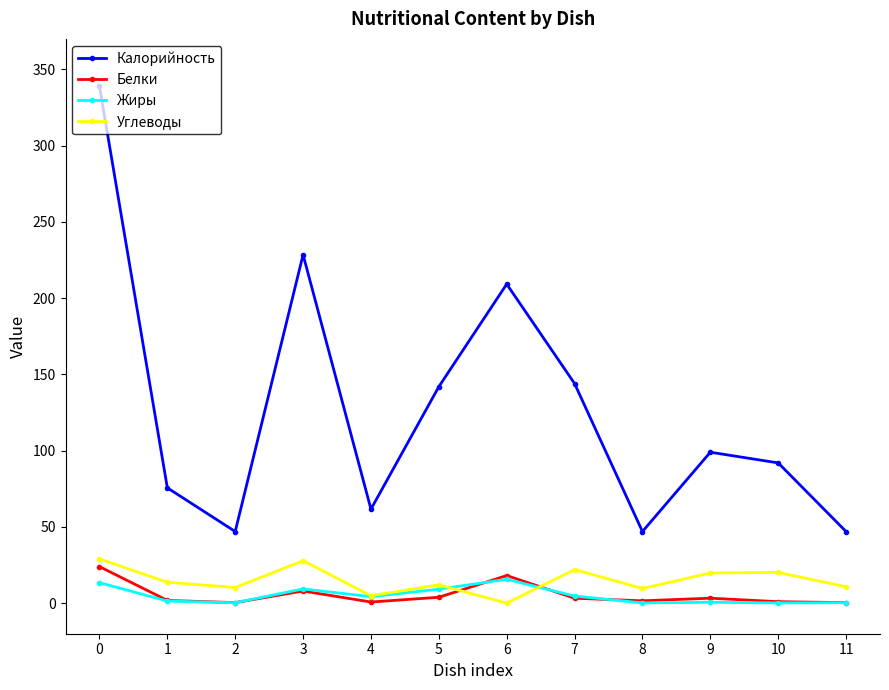

What is the difference between the maximum and minimum values in the Калорийность series?

291.9